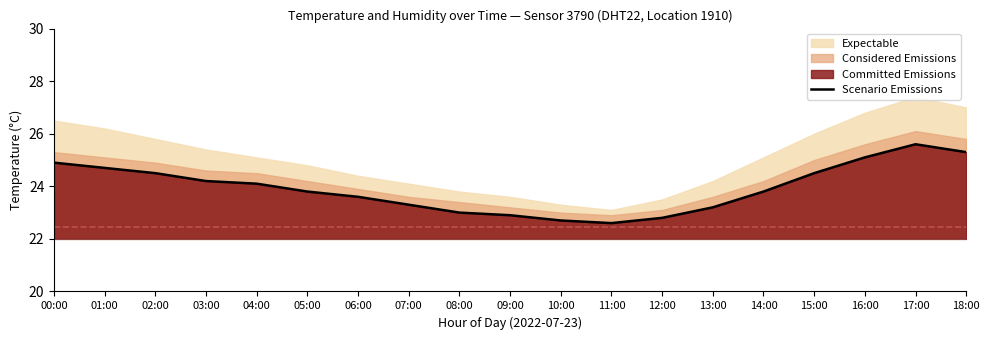

Does the chart display data point markers on the line(s)?

No